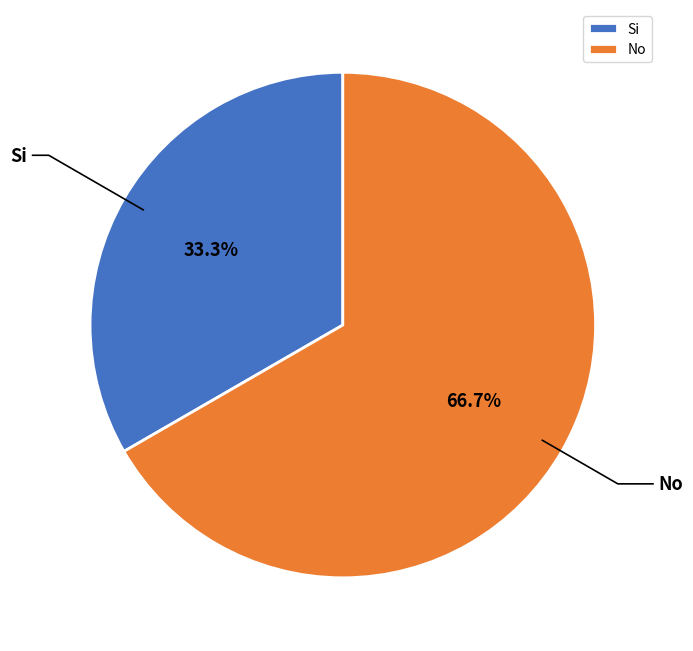

What is the largest slice in the pie chart?

No